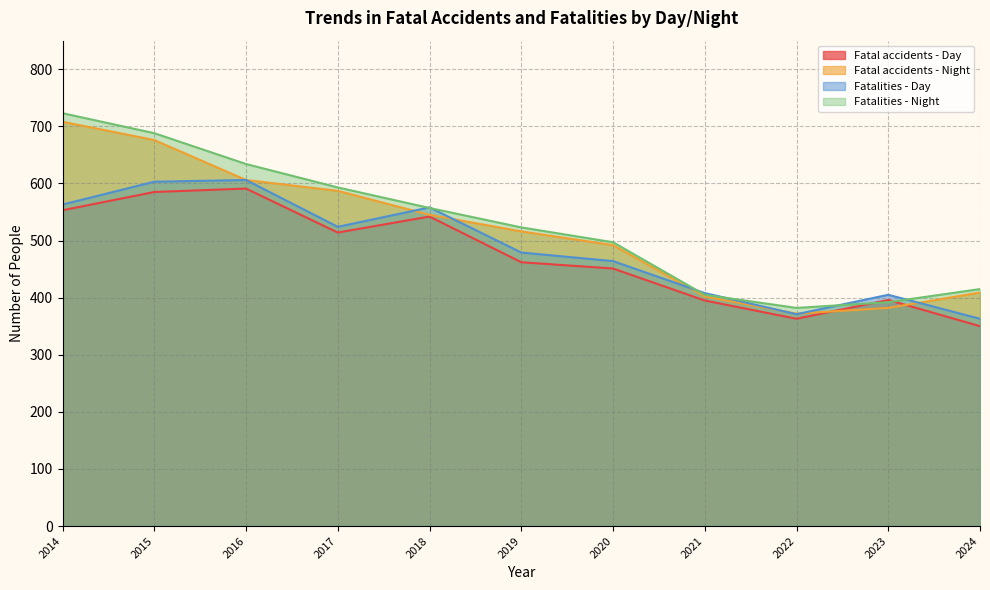

Reading left to right, extract all data points from this chart.

Fatal accidents - Day: 553	585	591	514	542	462	451	395	363	396	350
Fatal accidents - Night: 708	676	606	587	545	516	492	402	372	382	409
Fatalities - Day: 563	603	606	524	558	479	464	408	371	405	363
Fatalities - Night: 723	688	634	593	557	523	497	405	382	392	415